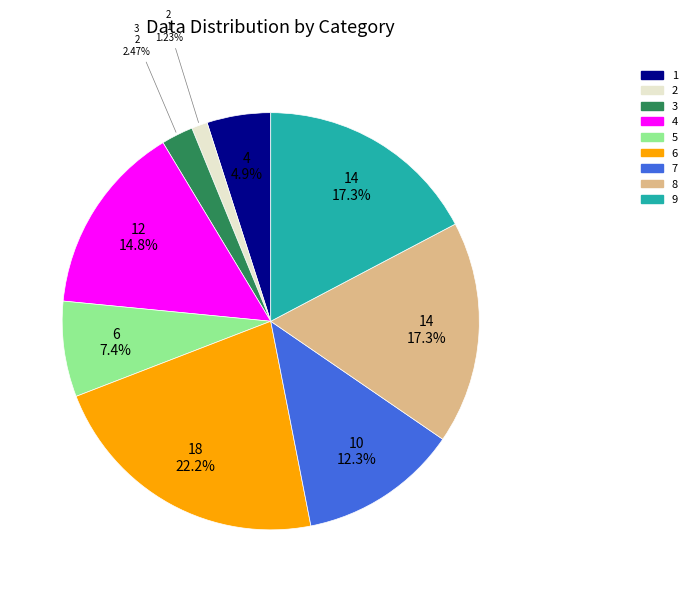

Is there a majority slice in this chart?

No